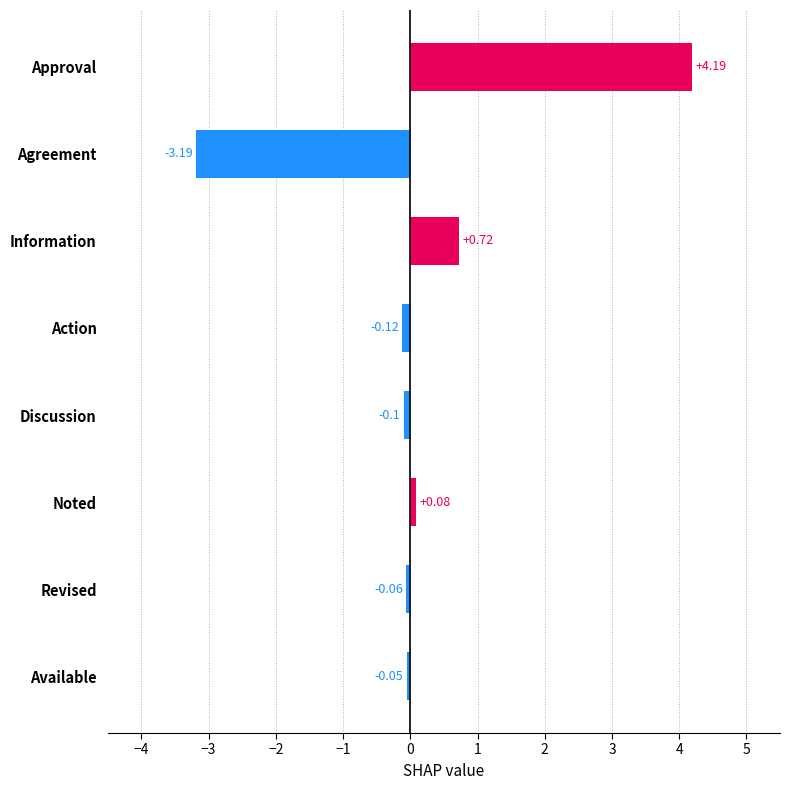

What is the maximum value shown in the chart?

4.2